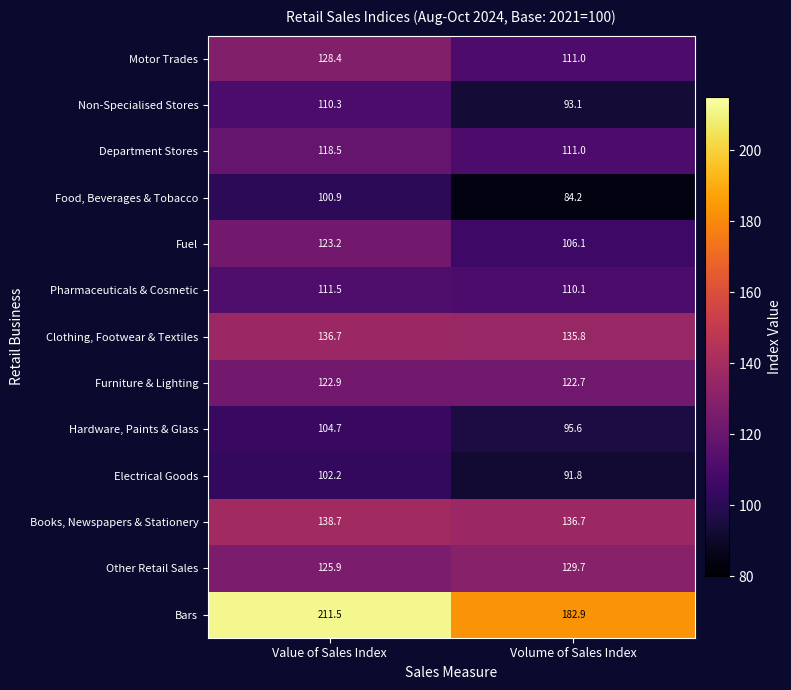

What is the average value of the Other Retail Sales series?

127.8